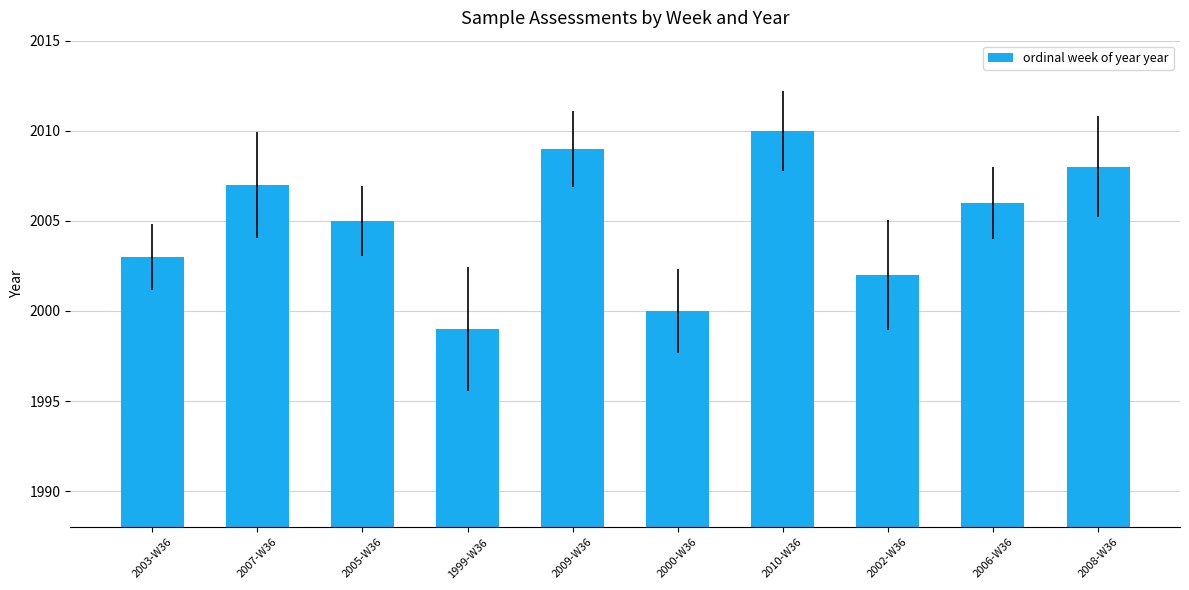

What is the change in value from 1999-W36 to 2008-W36?

+9